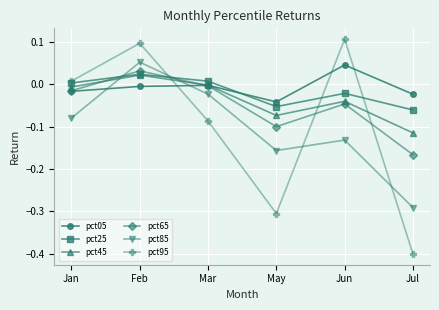

Which category has the lowest value in the pct25 series?

Jul